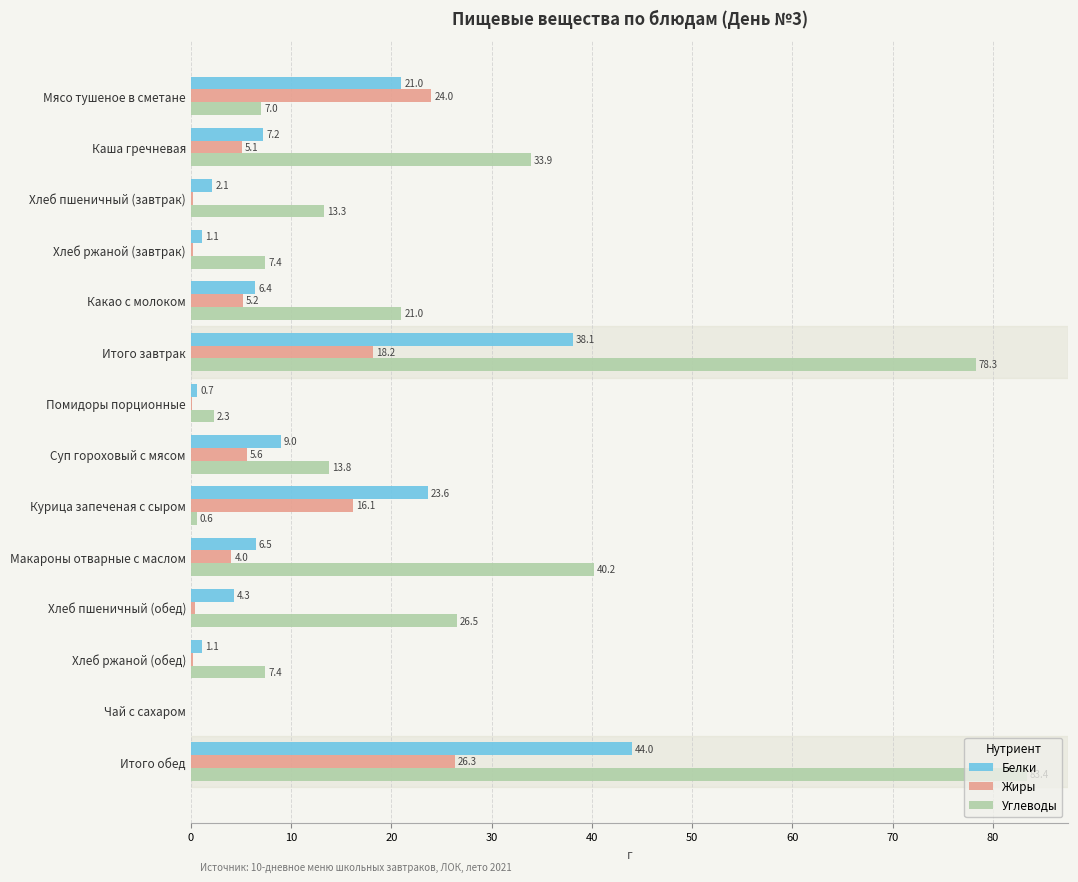

The value of Углеводы at Итого завтрак is 25.5. True or false?

False